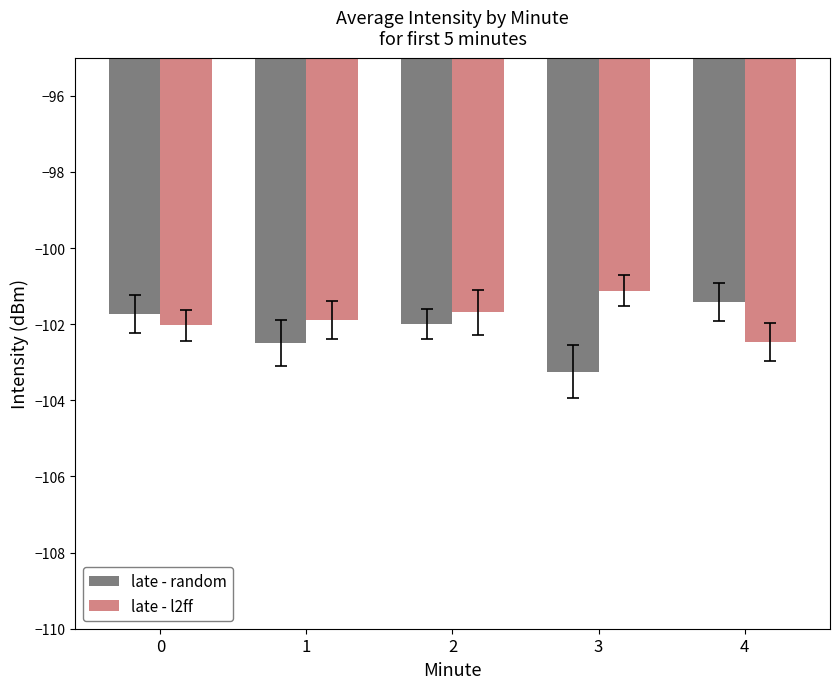

The late - l2ff series shows -176.4 at 0. True or false?

False